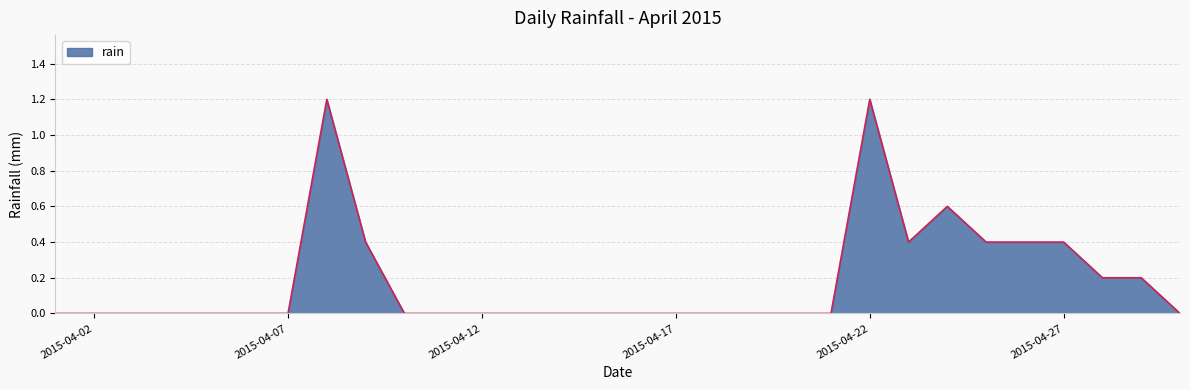

Reading left to right, what are all the values shown in this chart?

0.0	0.0	0.0	0.0	0.0	0.0	0.0	1.2	0.4	0.0	0.0	0.0	0.0	0.0	0.0	0.0	0.0	0.0	0.0	0.0	0.0	1.2	0.4	0.6	0.4	0.4	0.4	0.2	0.2	0.0